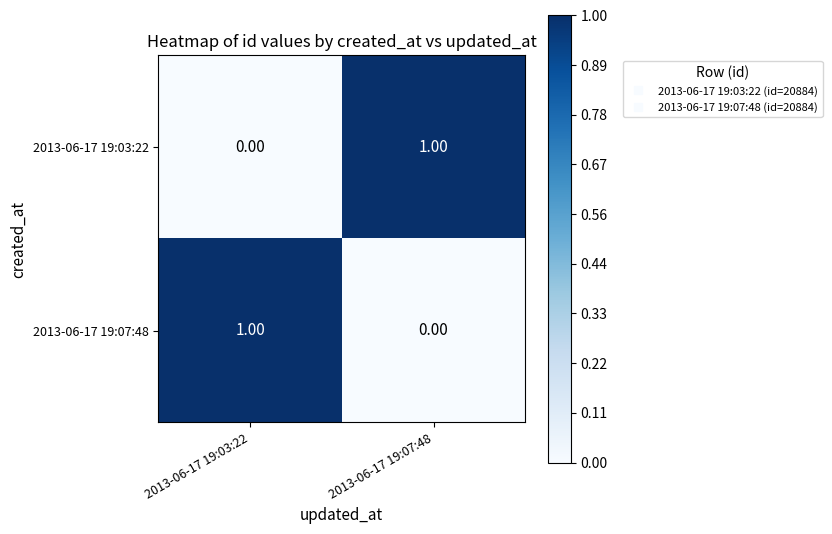

Rank the categories by 2013-06-17 19:03:22 value from highest to lowest.

2013-06-17 19:07:48, 2013-06-17 19:03:22